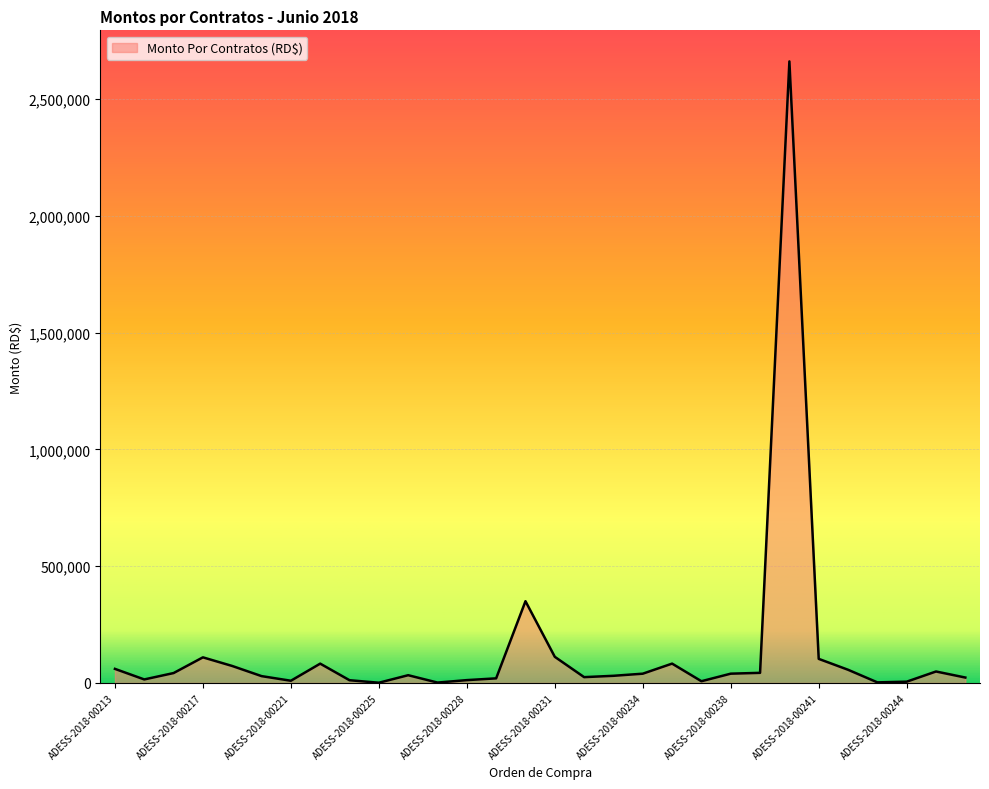

What is the greatest value displayed?

2661486.5